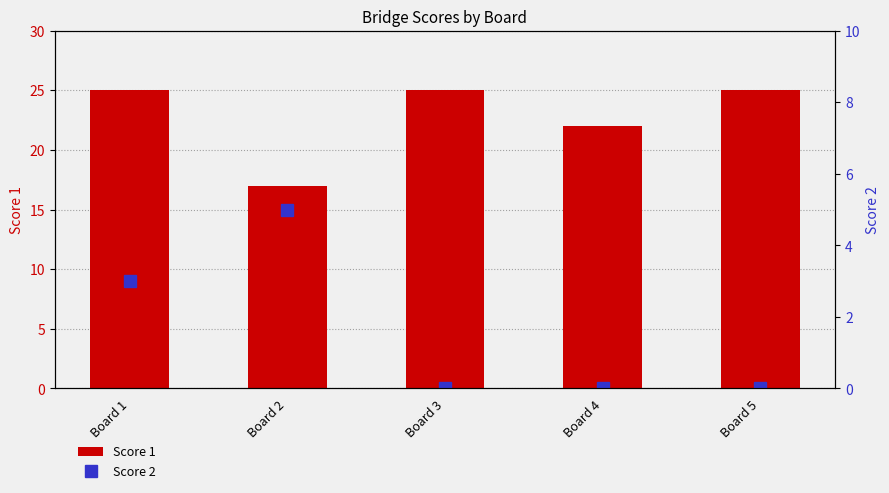

Are the bars grouped side by side (vs. stacked)?

Yes